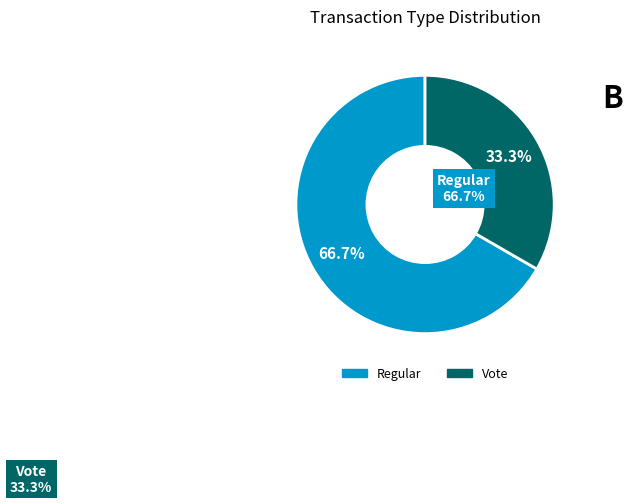

To the nearest percent, what percentage of the pie is Vote?

33%